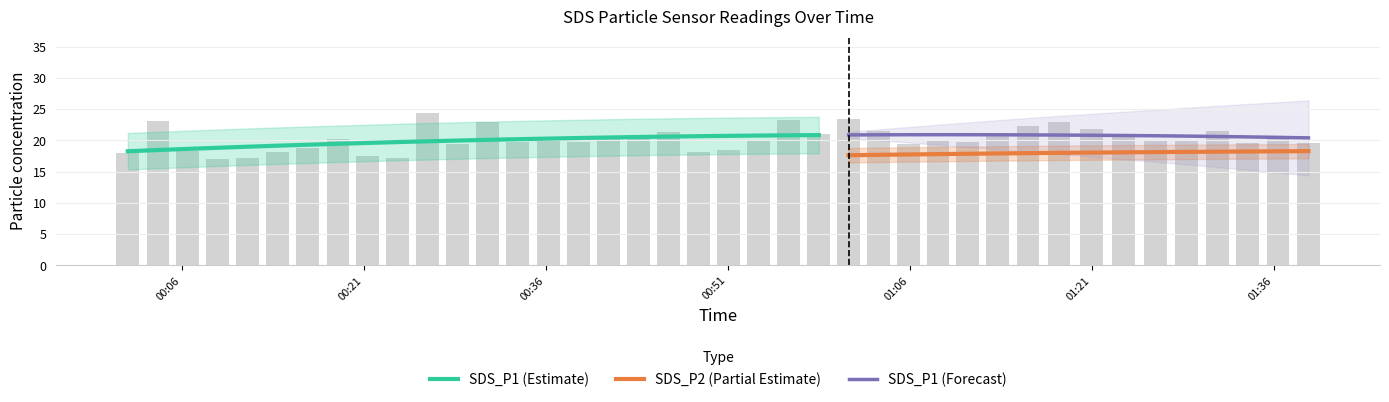

Is it true that the value at 2022/10/12 01:28:49 is 5.0?

False